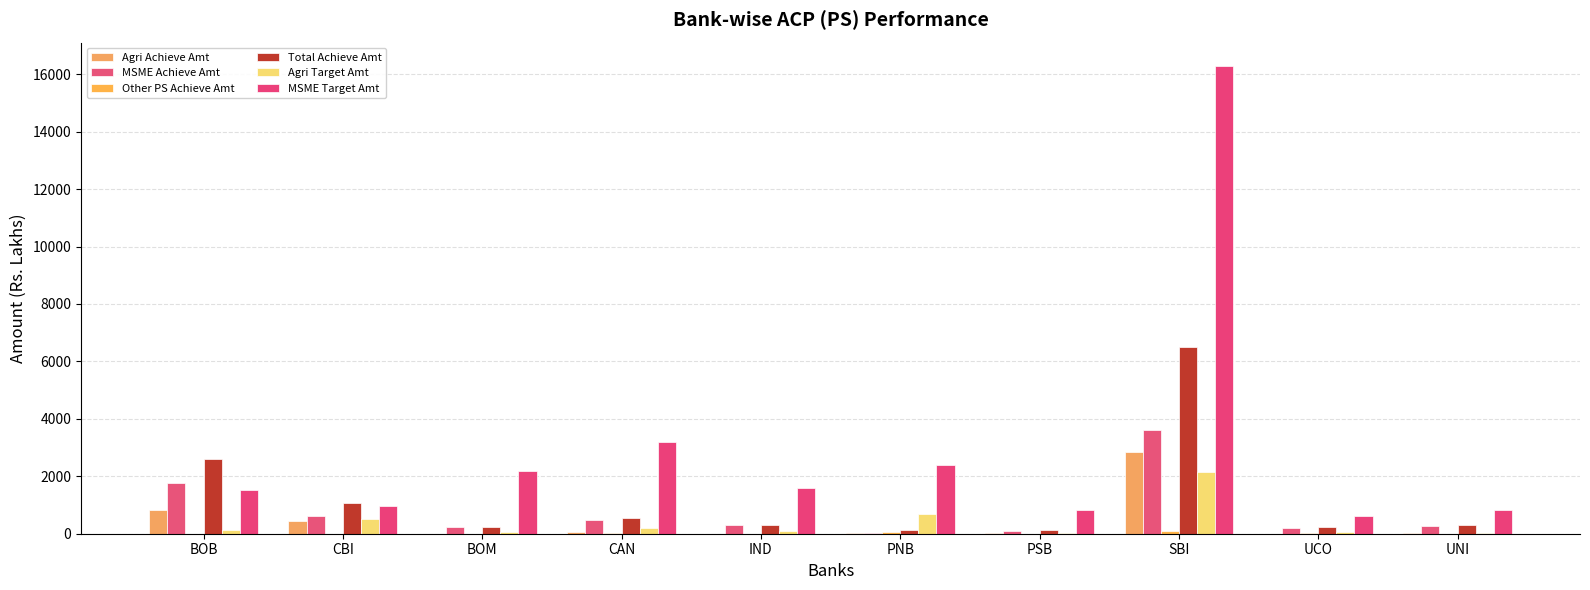

What is the total value across all series at CBI?

3628.0